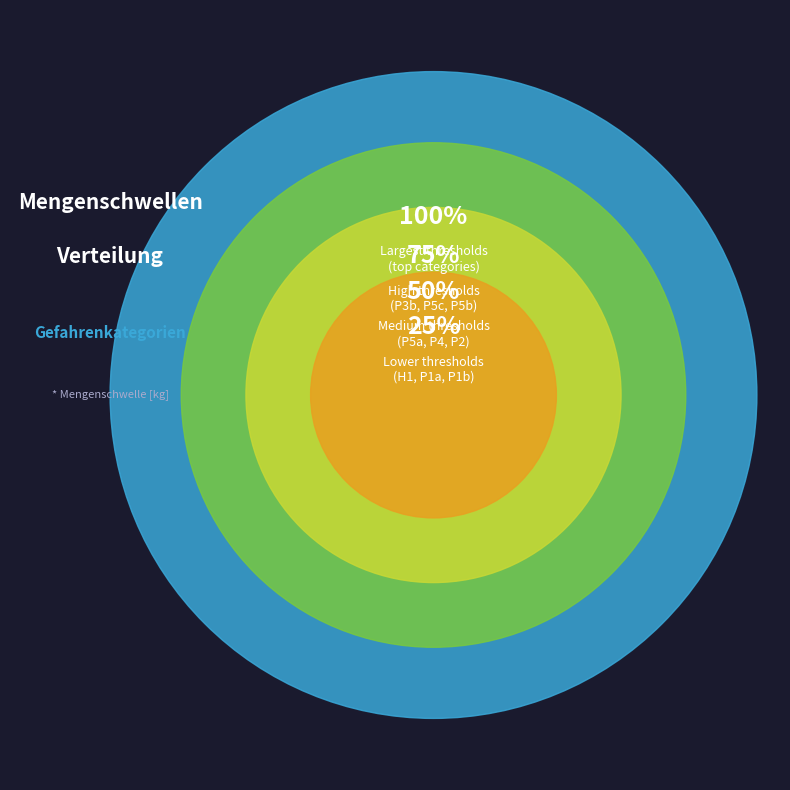

The P3b slice represents 34% of the pie. True or false?

False